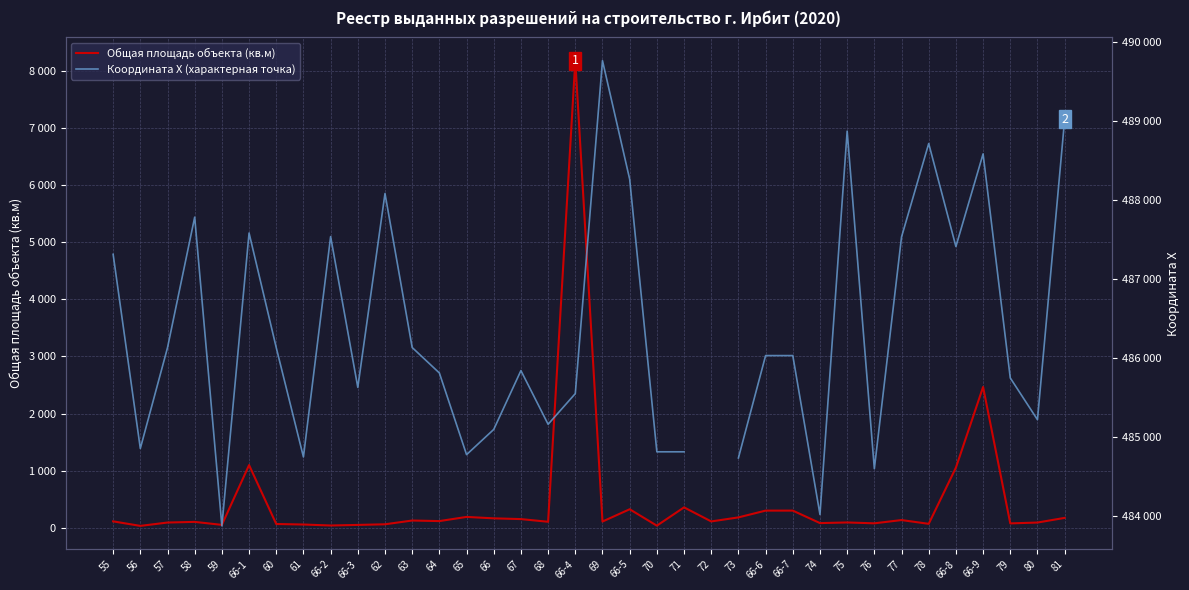

Which series reaches the minimum Y coordinate?

Общая площадь объекта (кв.м)